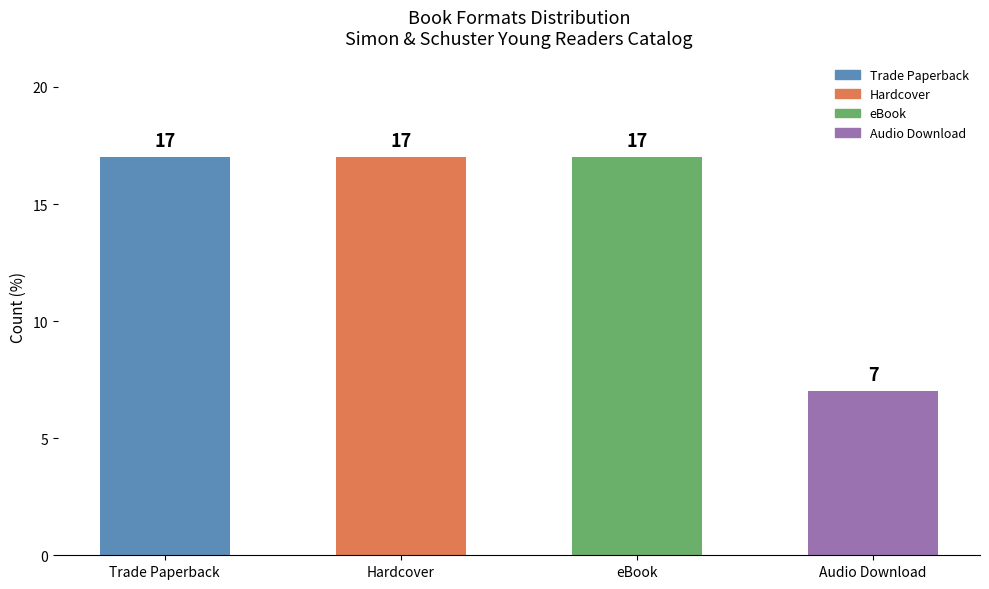

Approximately how many times larger is the value at eBook compared to Audio Download?

2.4